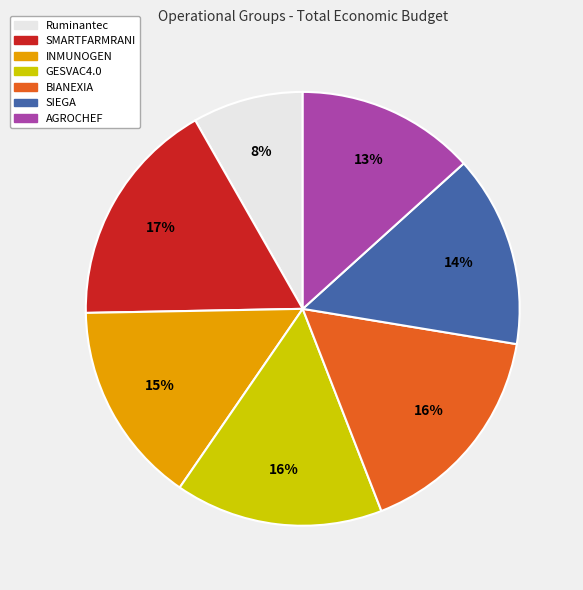

What is the largest slice in the pie chart?

SMARTFARMRANI